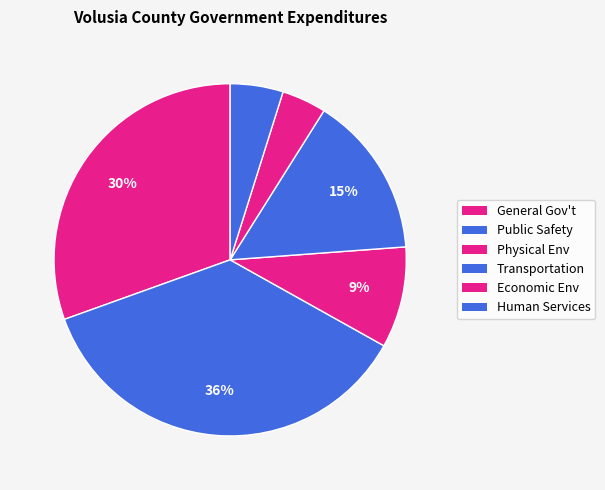

True or false: Transportation accounts for 24% of the total.

False